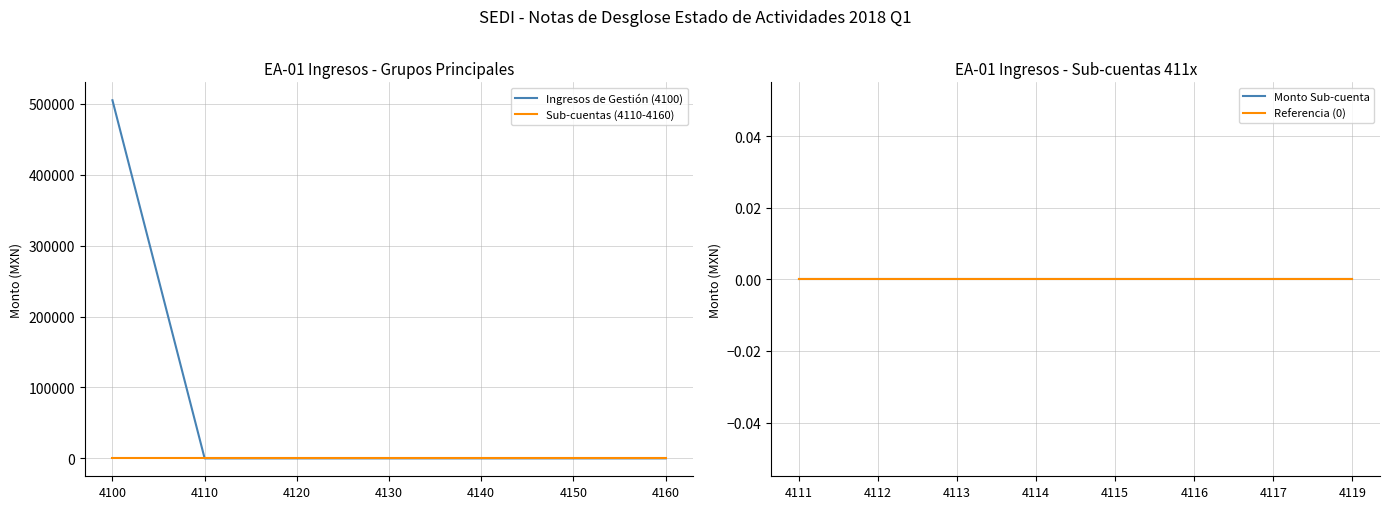

True or false: Ingresos de Gestión has more than 0 interior local peaks.

False